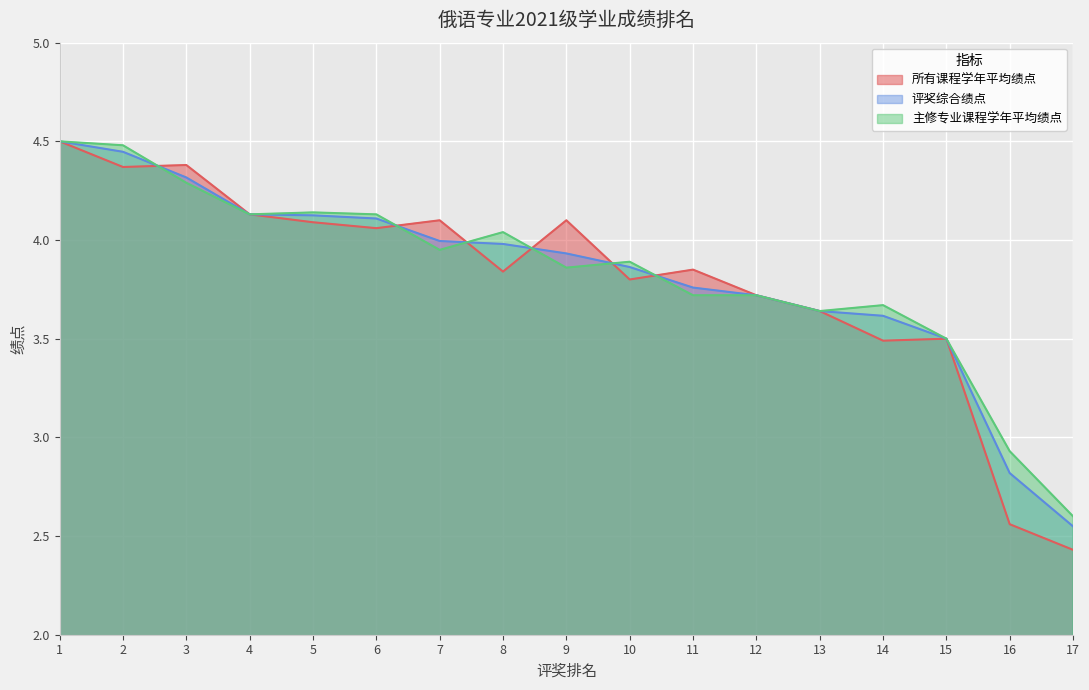

Rank the series by their maximum value, from lowest to highest.

所有课程学年平均绩点, 评奖综合绩点, 主修专业课程学年平均绩点